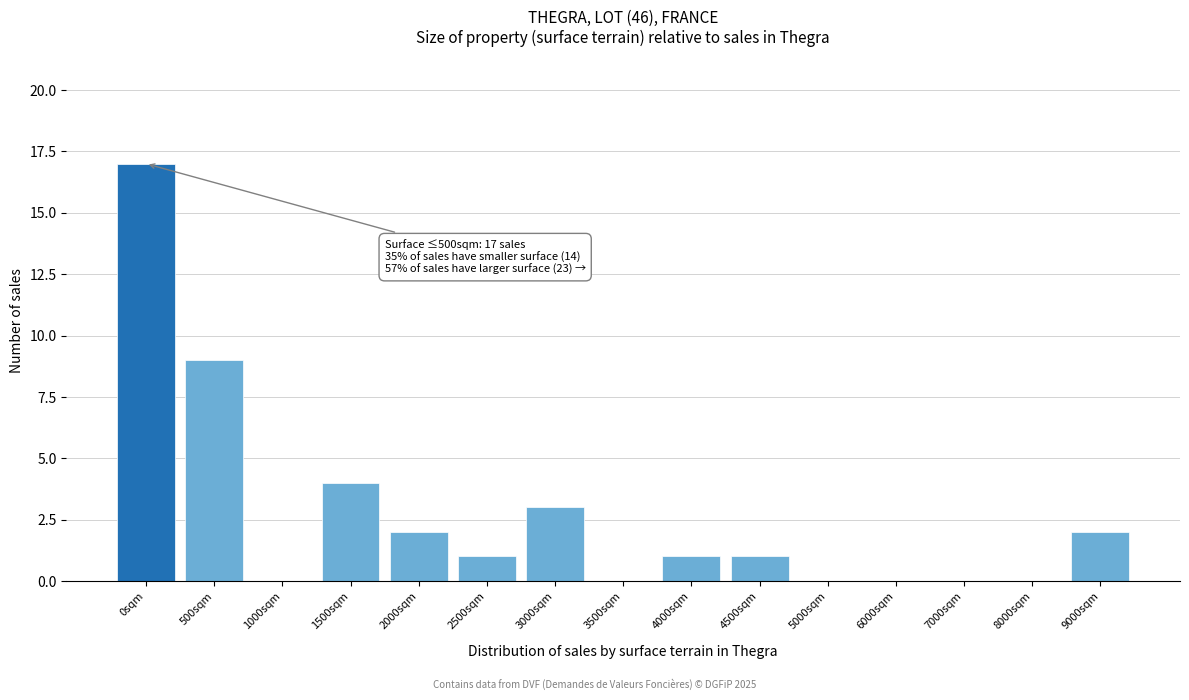

Reading left to right, what are all the values shown in this chart?

0sqm=17	500sqm=9	1000sqm=0	1500sqm=4	2000sqm=2	2500sqm=1	3000sqm=3	3500sqm=0	4000sqm=1	4500sqm=1	5000sqm=0	6000sqm=0	7000sqm=0	8000sqm=0	9000sqm=2